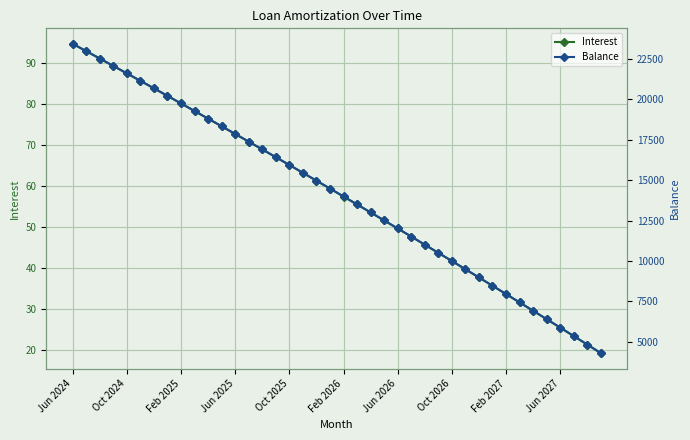

Which category has the highest value in the Balance series?

Jun 2024